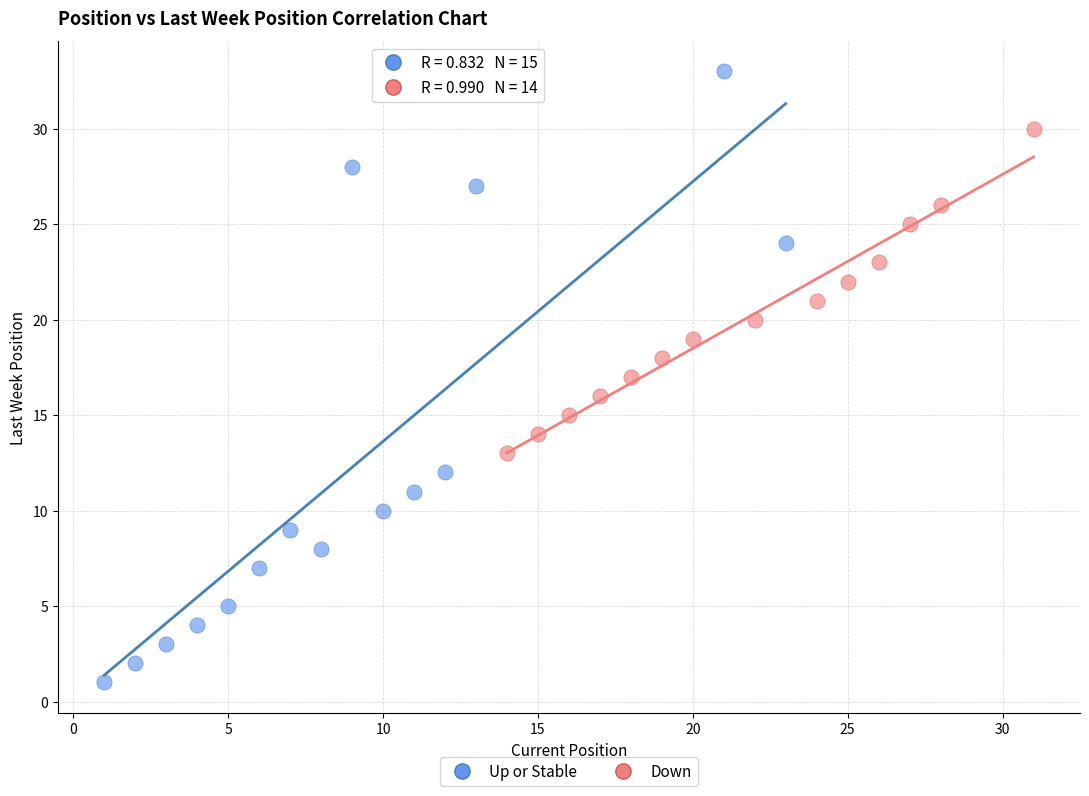

Which series contains the highest Y value?

Up or Stable